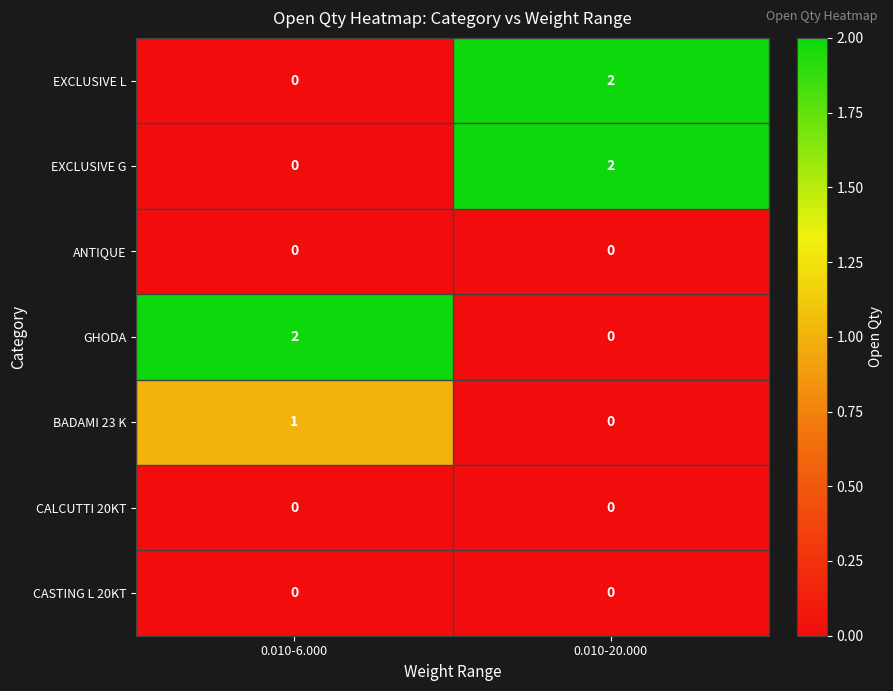

Reading left to right, list all the values displayed in this chart.

EXCLUSIVE L: 0	2
EXCLUSIVE G: 0	2
ANTIQUE: 0	0
GHODA: 2	0
BADAMI 23 K: 1	0
CALCUTTI 20KT: 0	0
CASTING L 20KT: 0	0